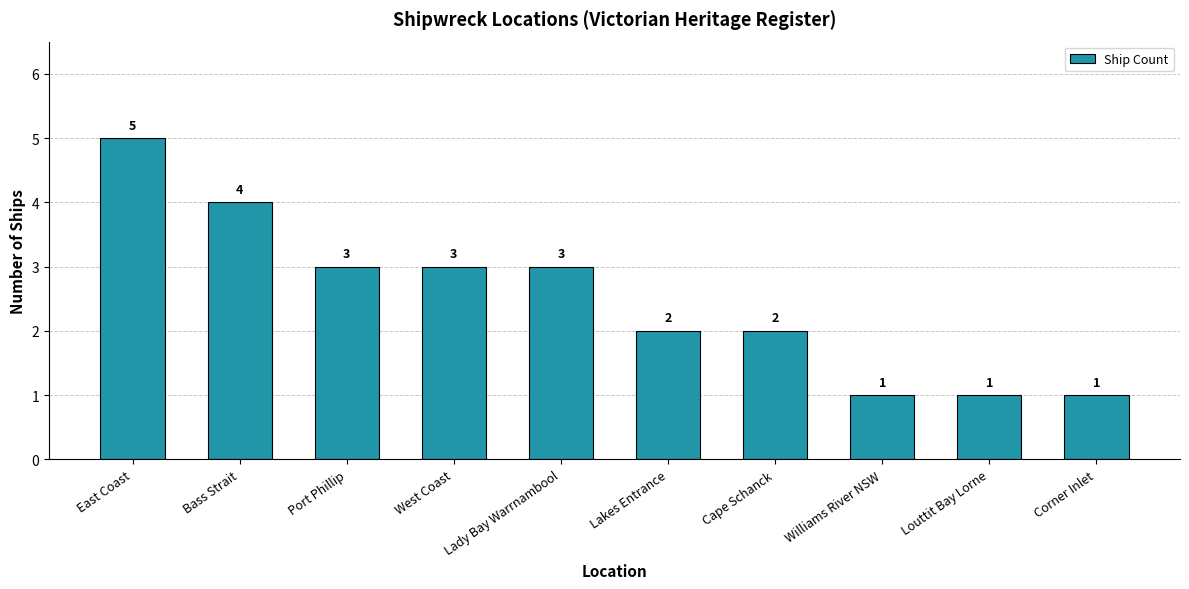

What is the sum of the values at Lakes Entrance and Cape Schanck?

4